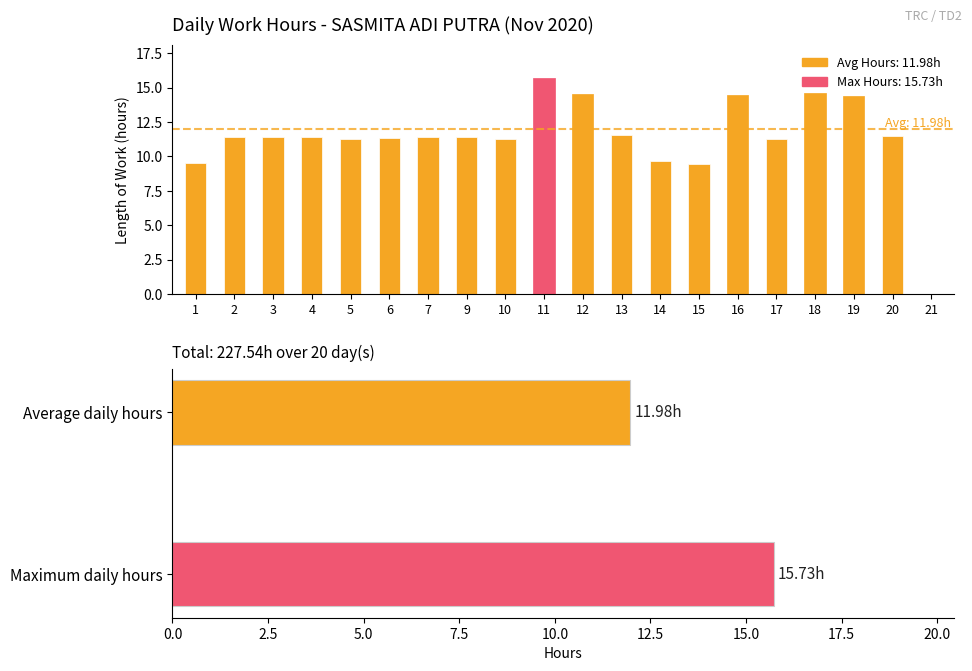

Reading left to right, what are all the values shown in this chart?

9.5	11.4	11.4	11.4	11.3	11.3	11.4	11.4	11.2	15.7	14.5	11.6	9.7	9.4	14.4	11.3	14.6	14.4	11.5	0.0